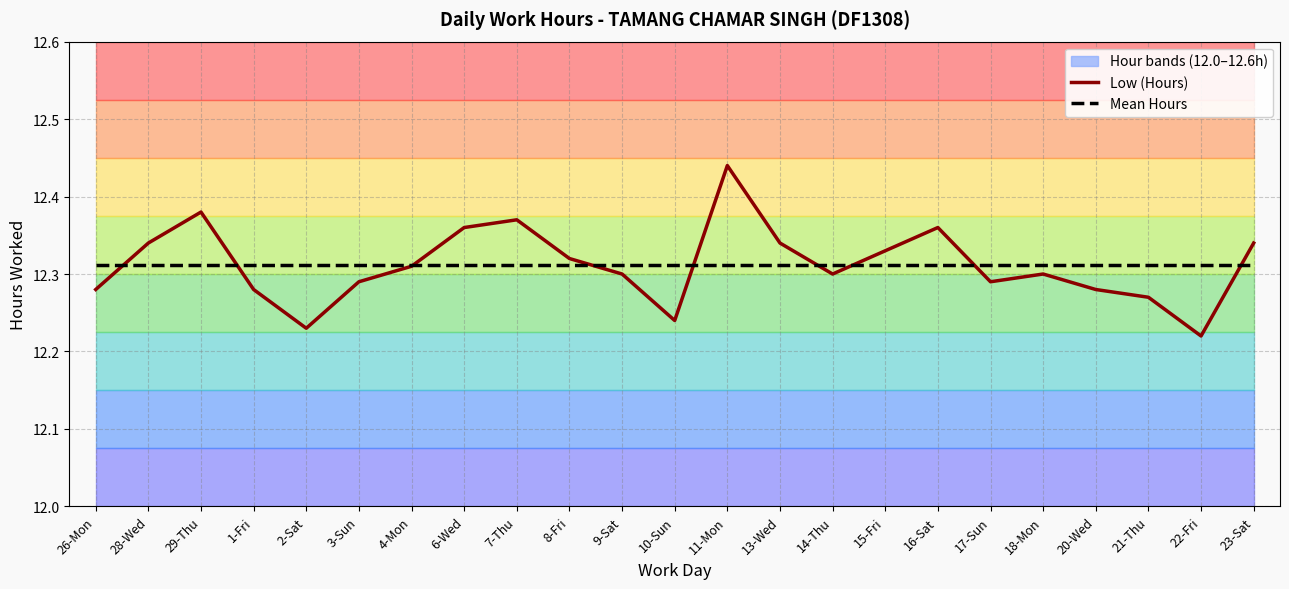

What is the label of the 6th point from the right?

17-Sun